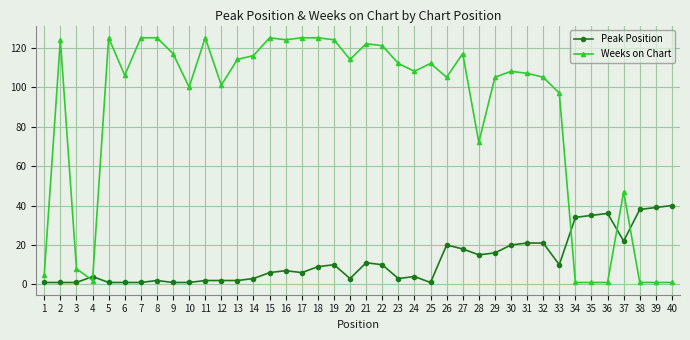

Which series has the widest spread of values?

Weeks on Chart